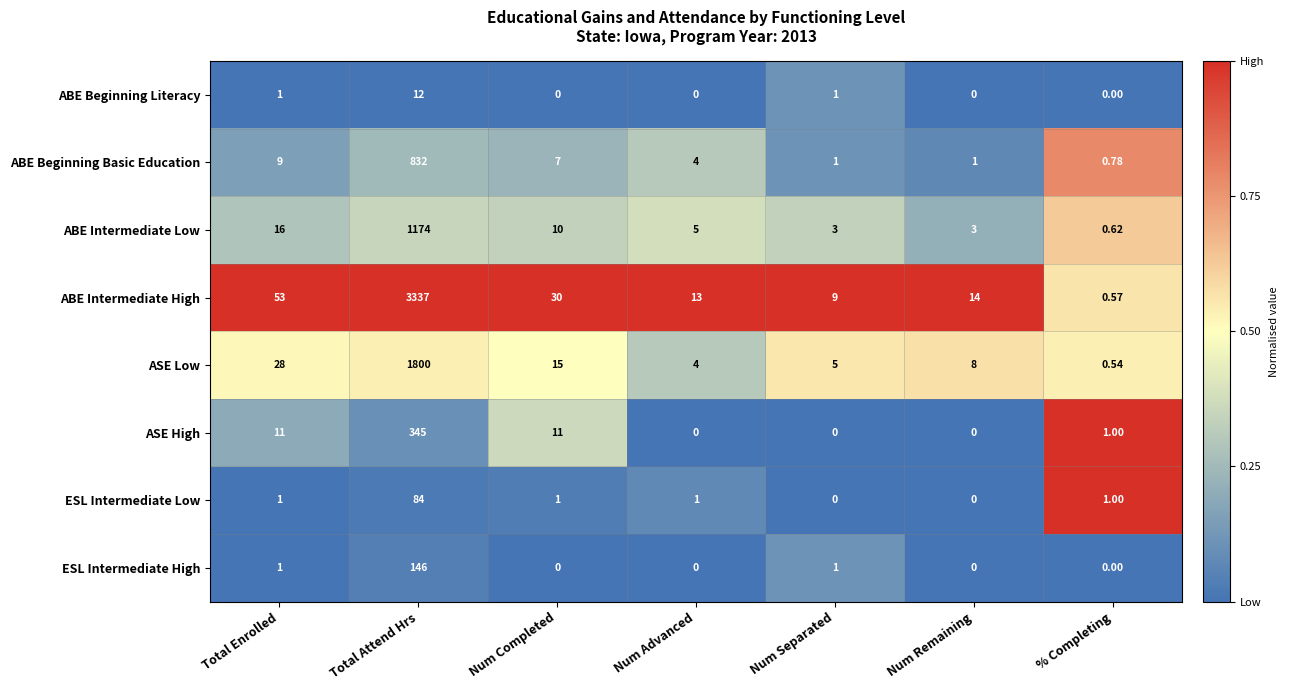

Rank the series by their maximum value, from highest to lowest.

ABE Intermediate High, ASE Low, ABE Intermediate Low, ABE Beginning Basic Education, ASE High, ESL Intermediate High, ESL Intermediate Low, ABE Beginning Literacy